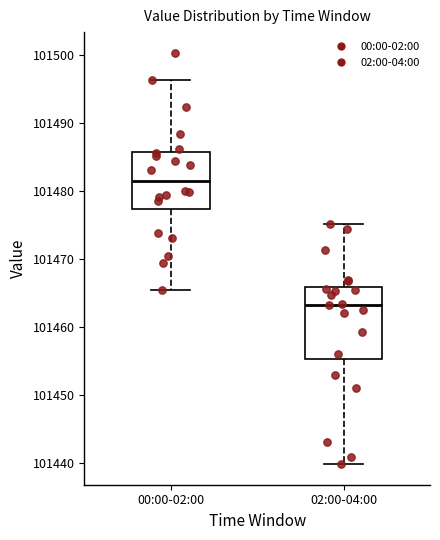

Reading left to right, read every box against the y-axis: the position of its median line, the range the box covers, and the ends of its whiskers. The values are not printed on the chart, so give them approximately, as read against the axis.

00:00-02:00: median 101481, box 101477 to 101486, whiskers 101465 to 101496
02:00-04:00: median 101463, box 101455 to 101466, whiskers 101440 to 101475